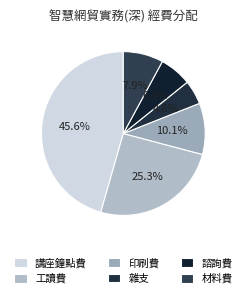

Count the number of slices in the pie.

6